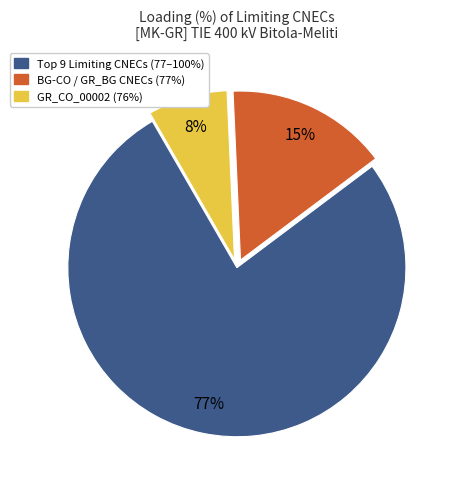

To the nearest percent, what is the difference between the largest and smallest slice percentages?

69%